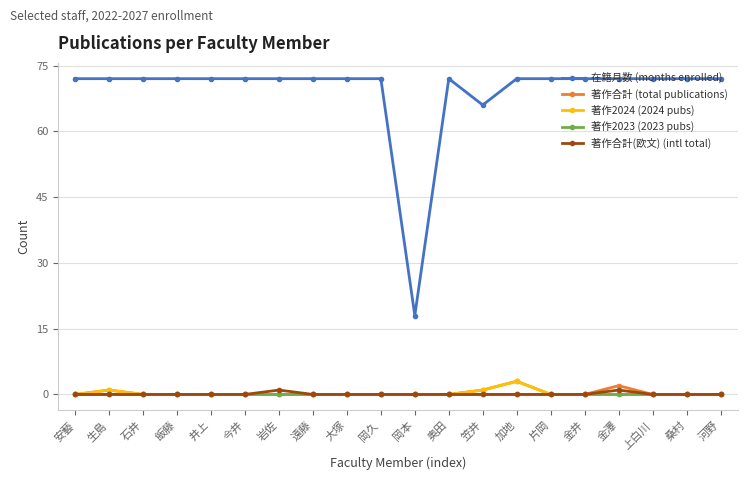

Which series has the widest spread of values?

在籍月数 (months enrolled)